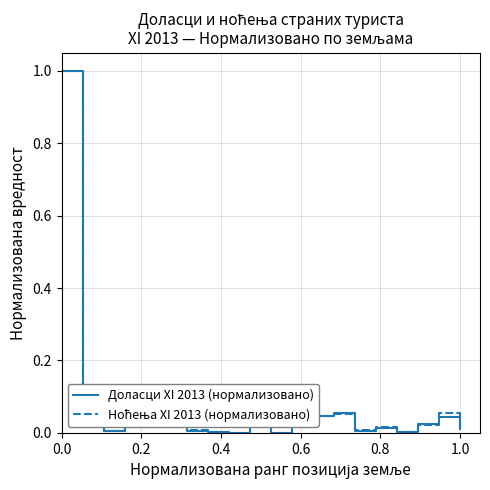

What is the maximum value for Доласци XI 2013 (нормализовано)?

1.0